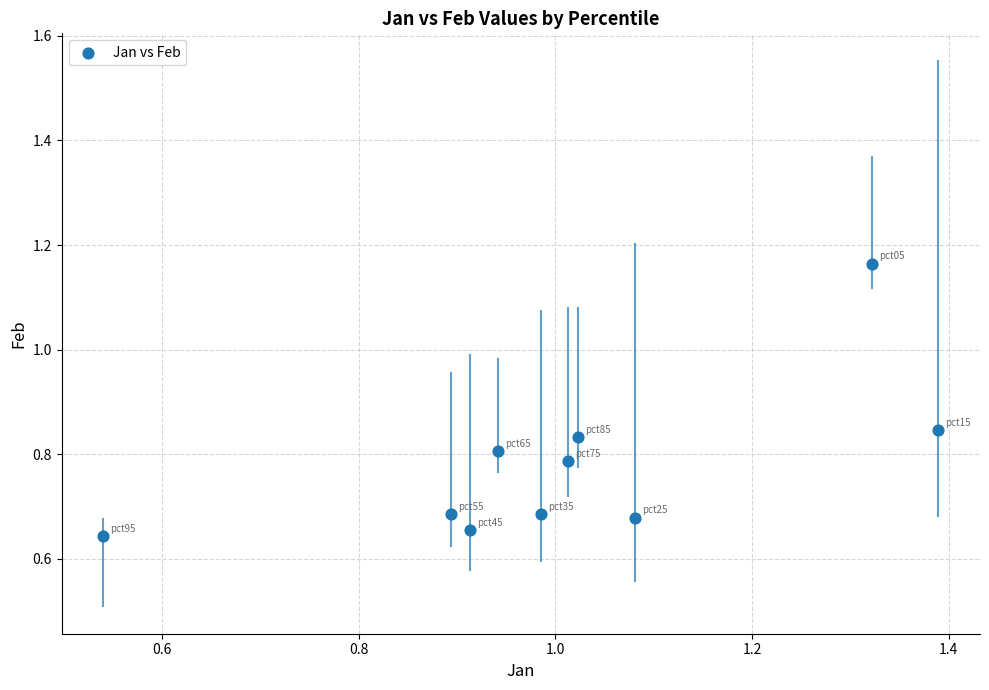

What is the average X value?

1.0